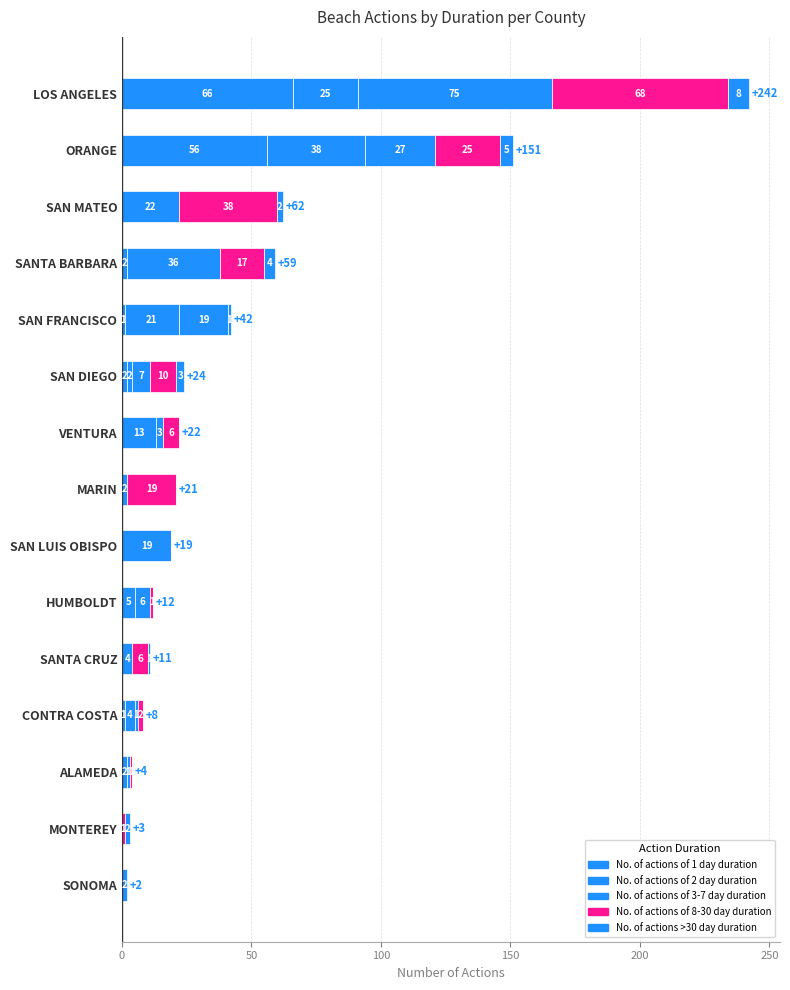

How many values in No. of actions of 1 day duration are above zero?

6